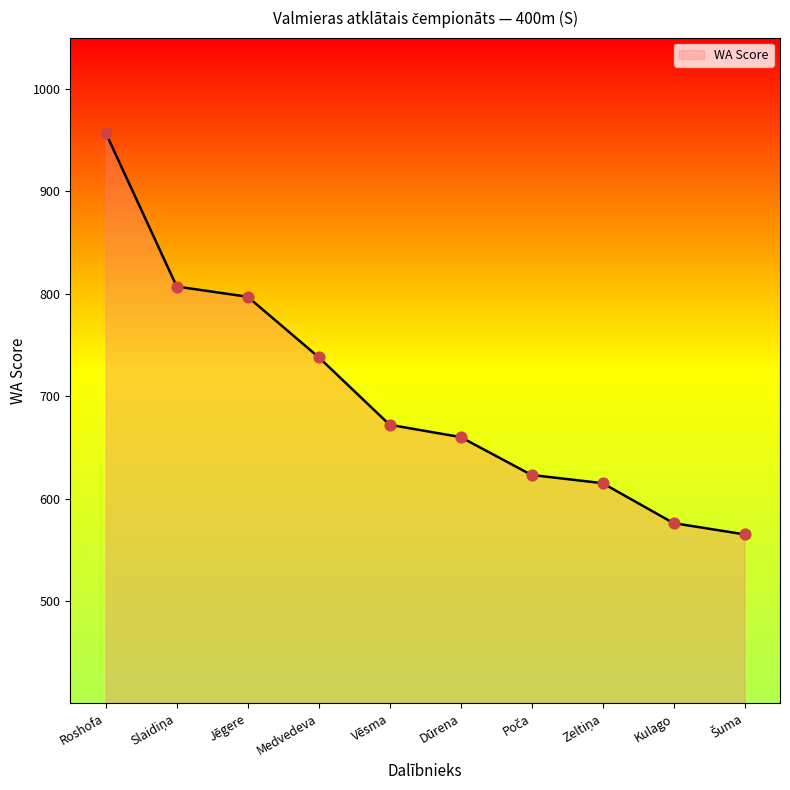

What is the ratio of the value at Kulago to the value at Dūrena?

0.9